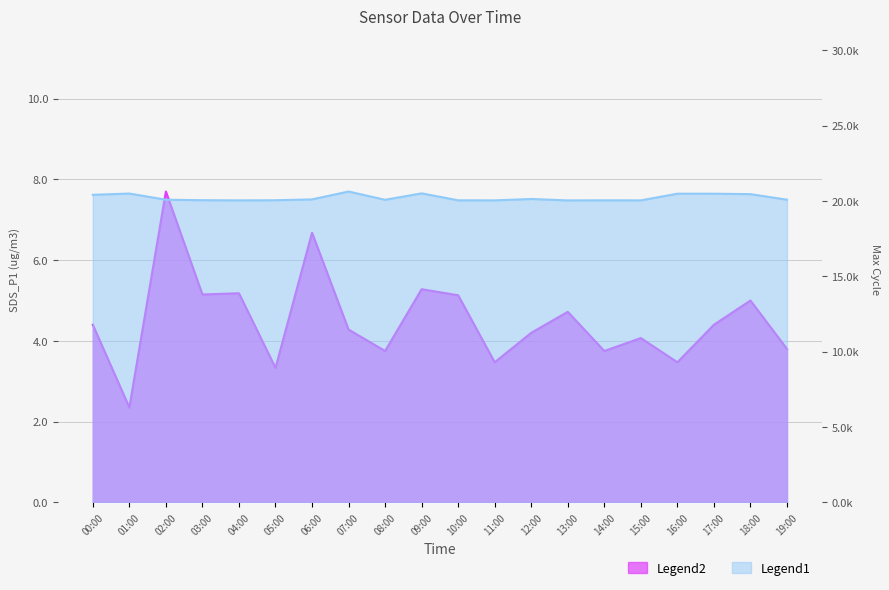

Which series has the largest range (max minus min)?

SDS_P1